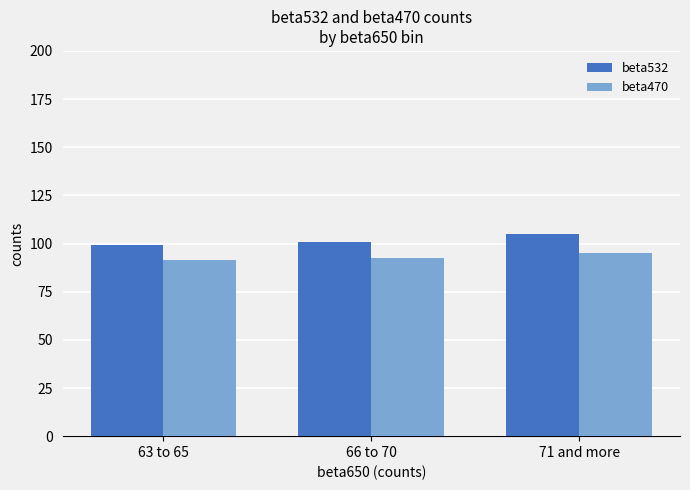

What are all the series names shown in the legend?

beta532, beta470